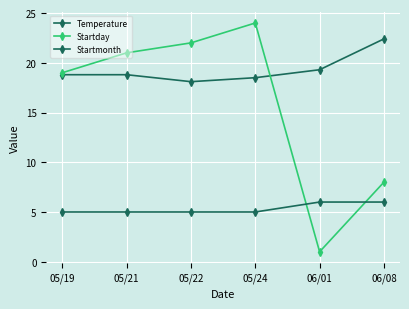

Between 06/01 and 06/08, which is larger?

06/08